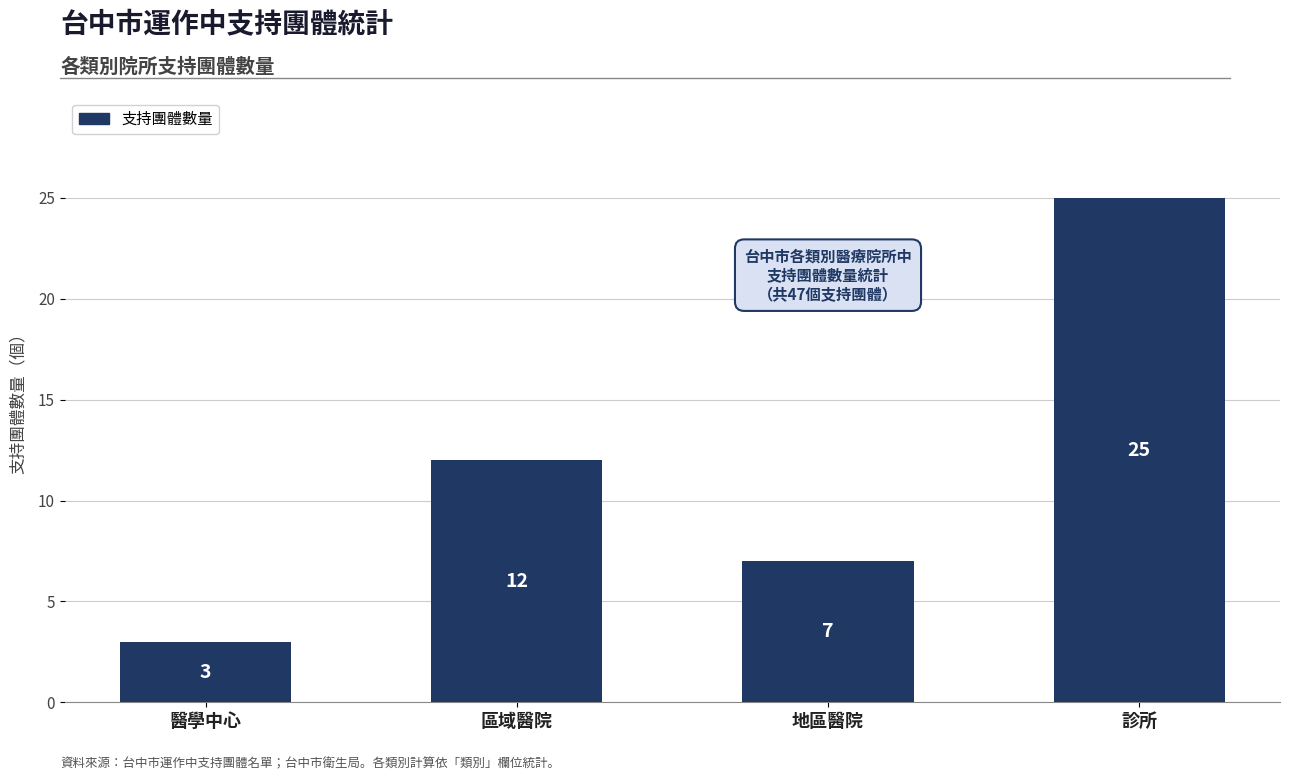

What is the label of the 1st bar from the right?

診所